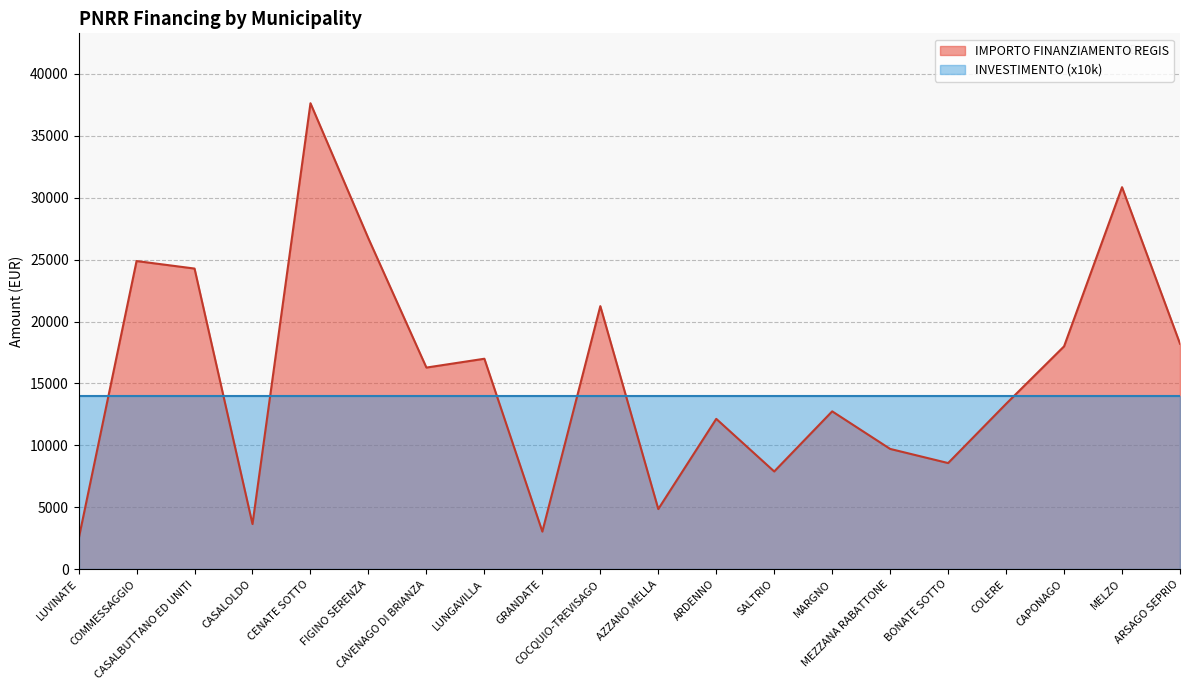

What is the value of the 1st point from the left?

2428